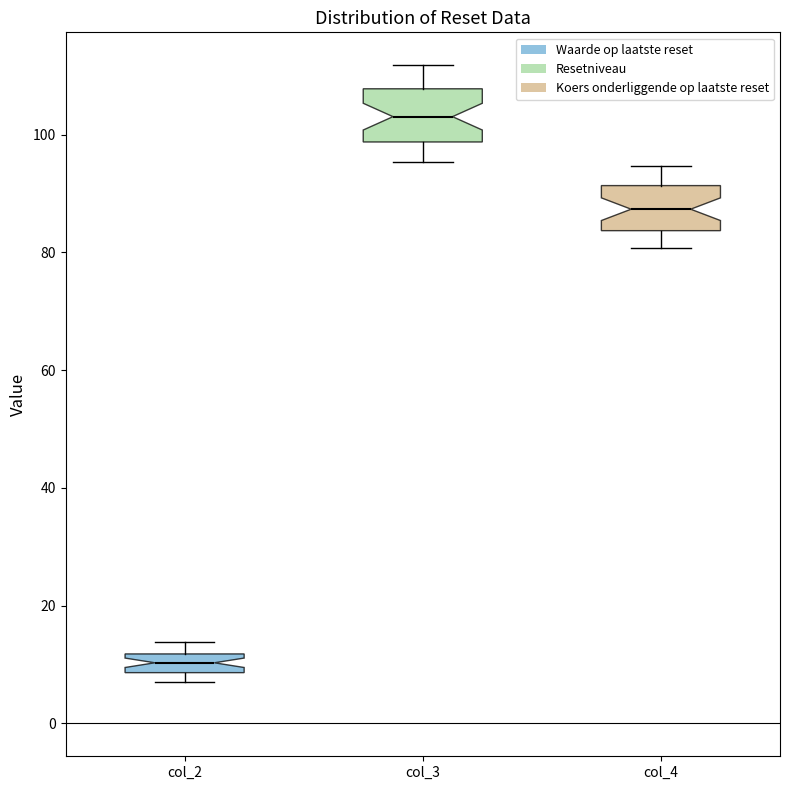

Reading left to right, read every box against the y-axis: the position of its median line, the range the box covers, and the ends of its whiskers. The values are not printed on the chart, so give them approximately, as read against the axis.

col_2: median 10, box 8 to 12, whiskers 8 (just below the box's lower edge) to 14
col_3: median 104, box 98 to 108, whiskers 96 to 112
col_4: median 88, box 84 to 92, whiskers 80 to 94